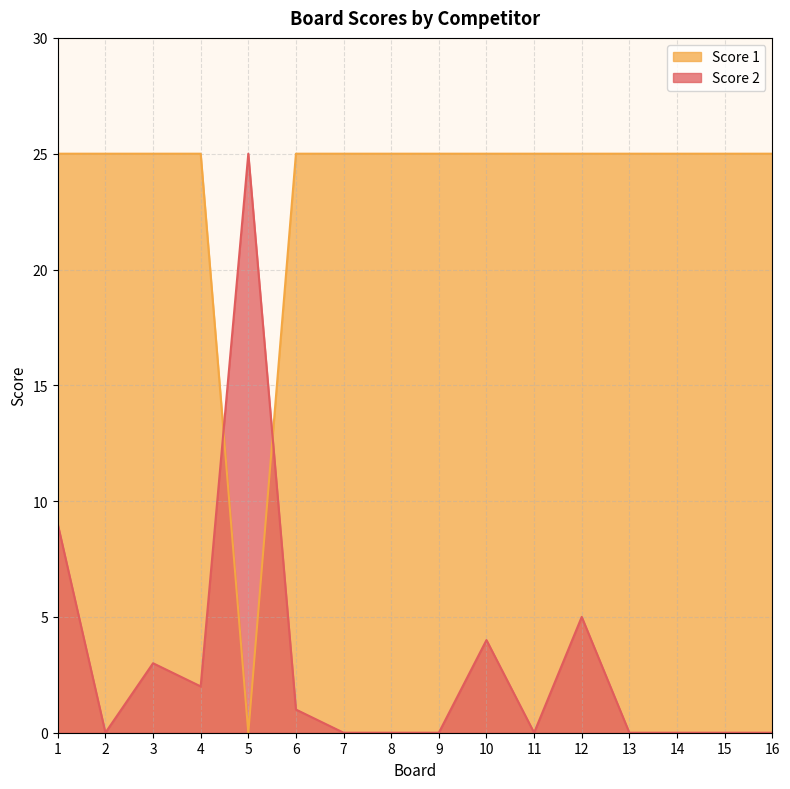

What is the spread (max minus min) of values at 4?

23